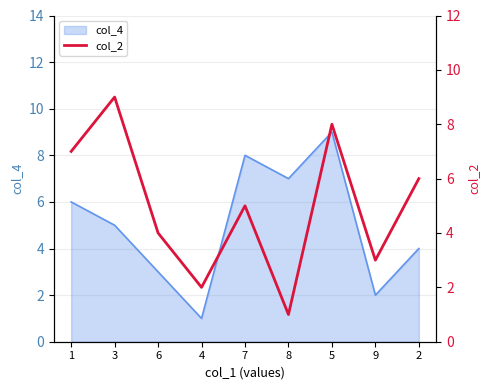

How many lines are shown in the chart?

1